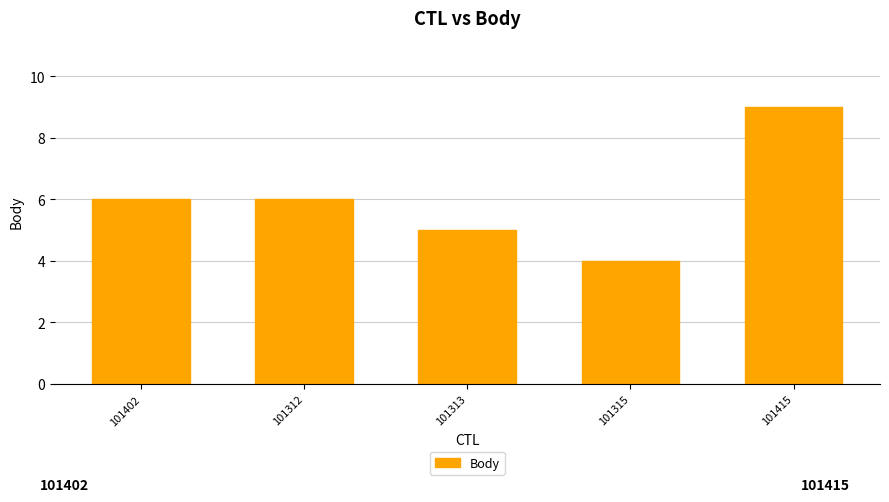

Which label corresponds to the largest value in the chart?

101415